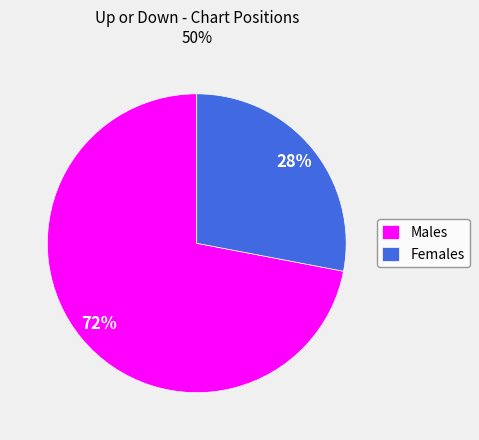

Which category accounts for the majority?

Males